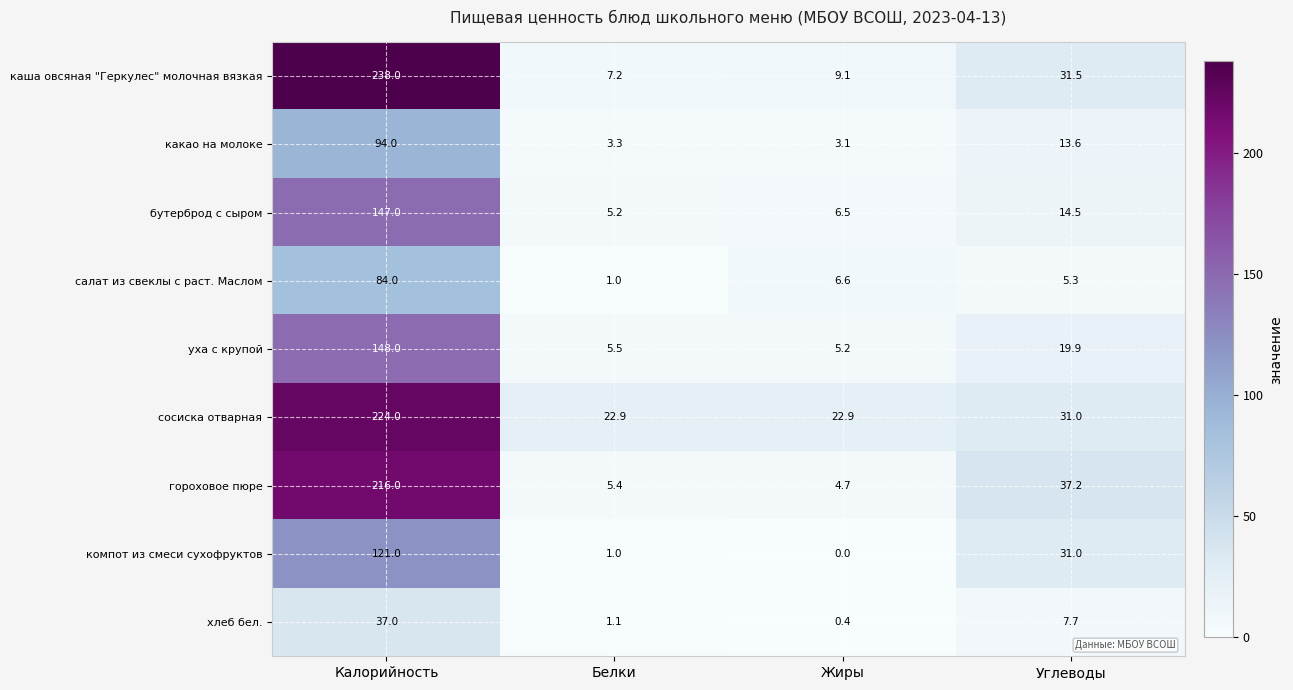

Between Калорийность and Углеводы, which series saw the biggest shift?

каша овсяная "Геркулес" молочная вязкая